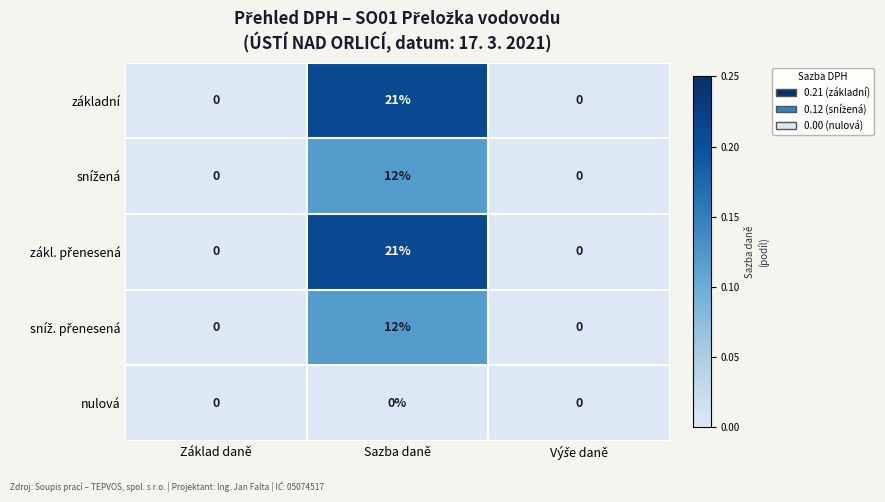

Which label corresponds to the largest value in the chart?

Sazba daně